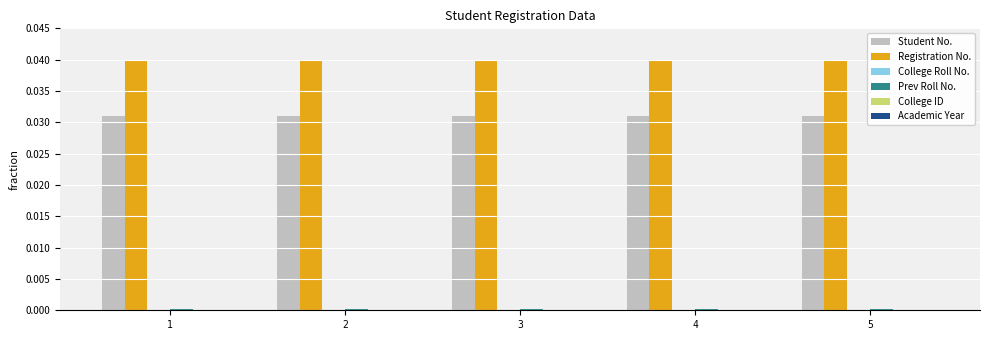

Does the chart contain stacked bars?

No